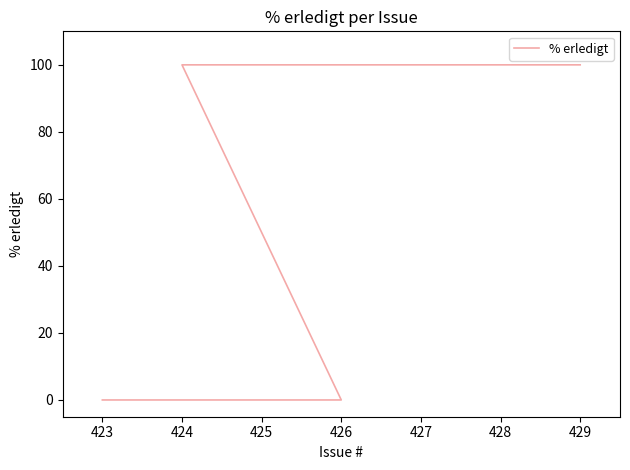

What is the difference between the maximum and second lowest values?

100